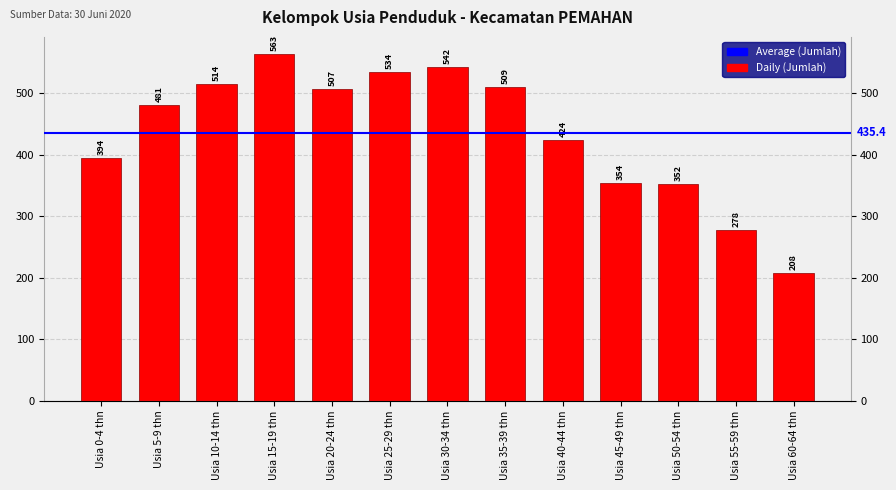

What is the minimum value shown in the chart?

208